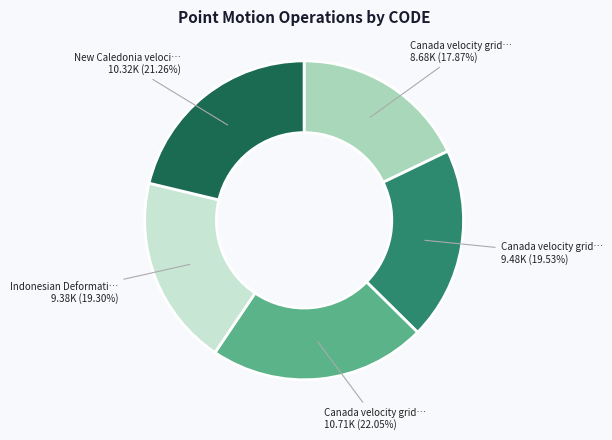

Is there a majority slice in this chart?

No